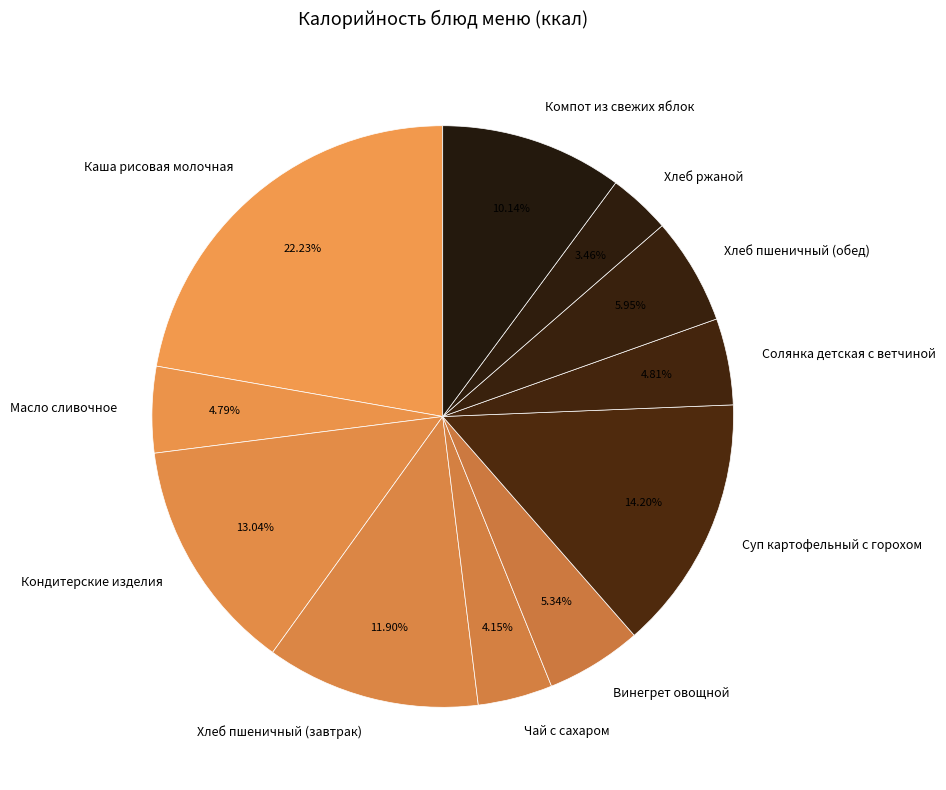

To the nearest percent, what is the difference between the Каша рисовая молочная and Суп картофельный с горохом slice percentages?

8%